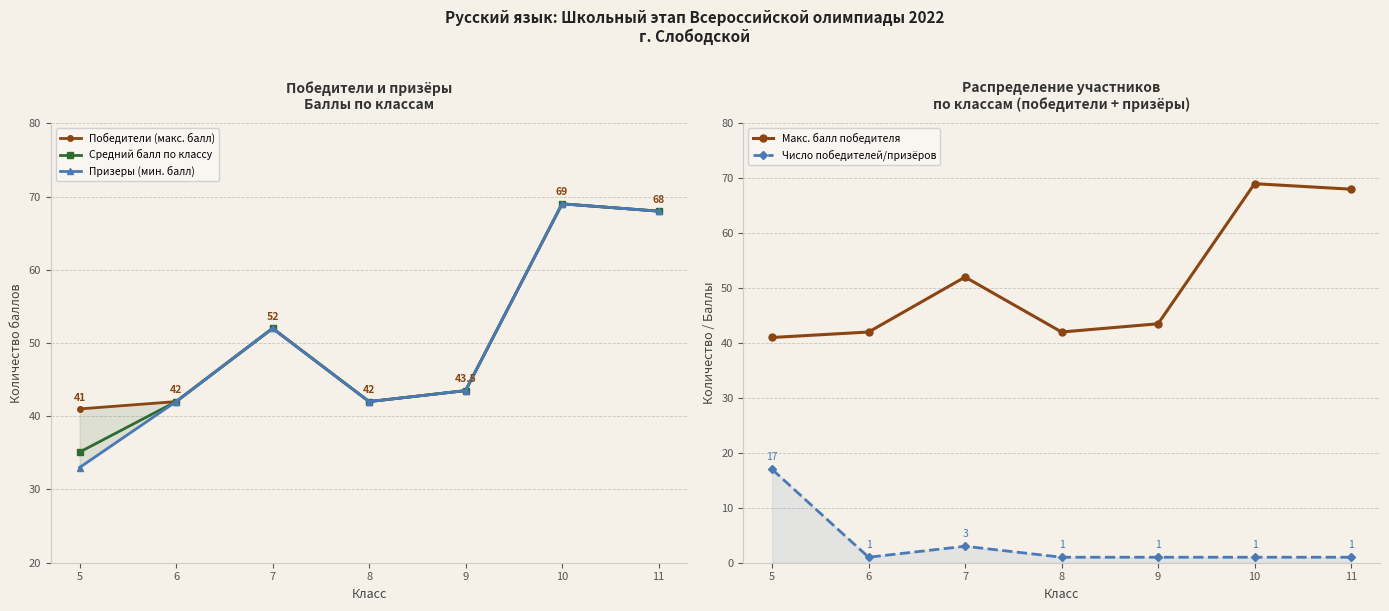

Between 7 and 10, which series saw the biggest shift?

Победители (макс. балл)